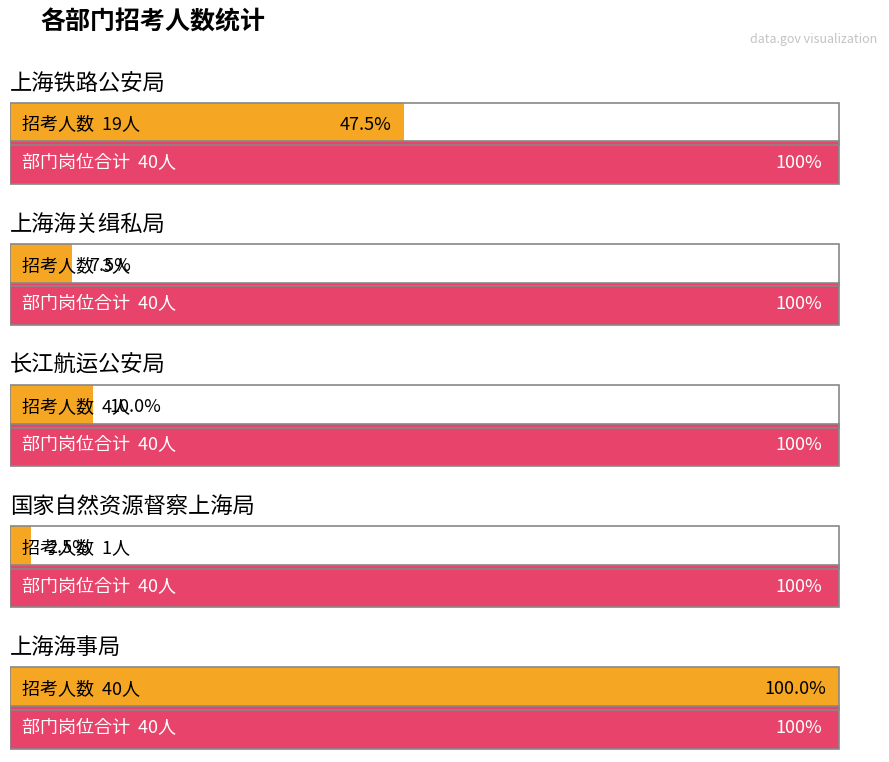

Is it true that 招考人数 equals 1 at 4?

False